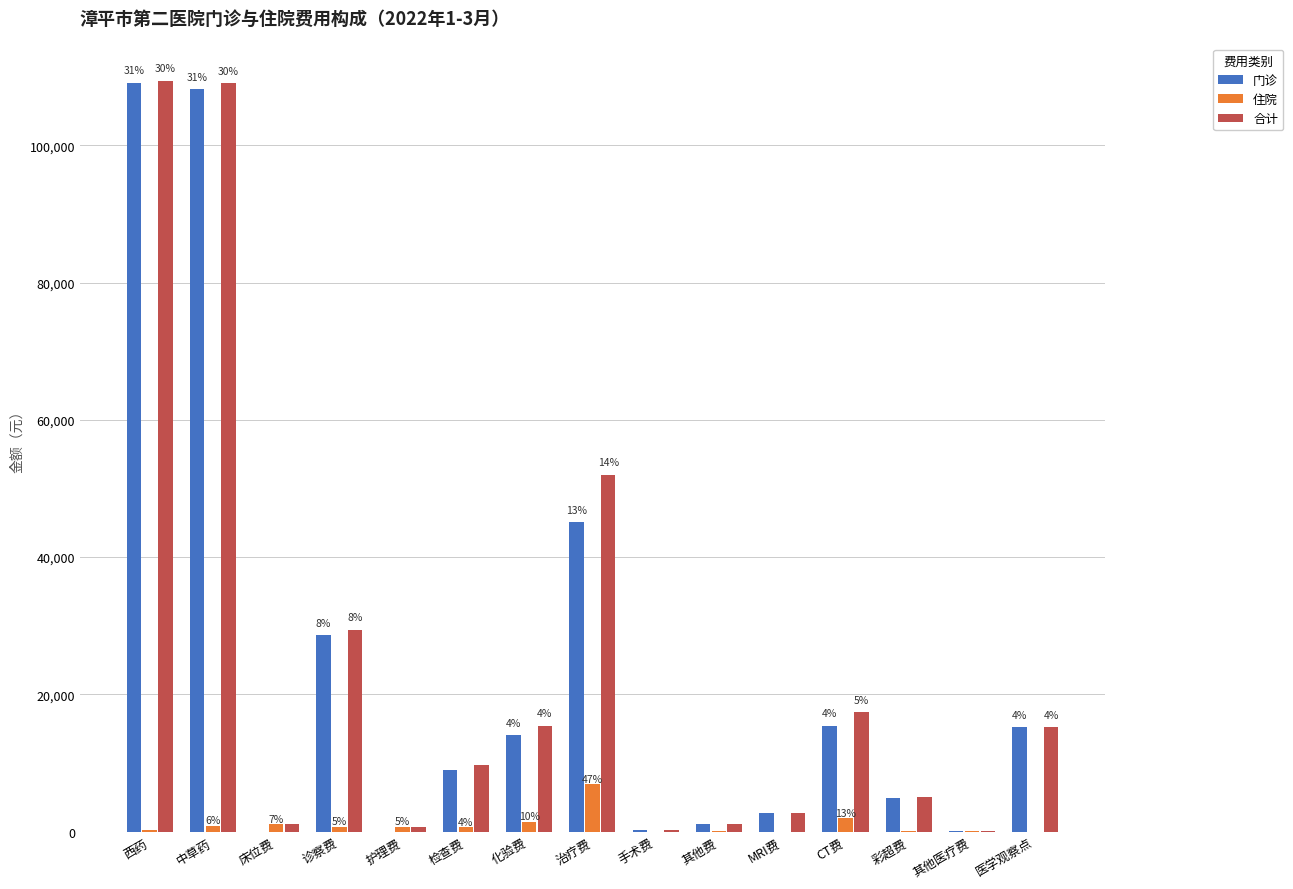

True or false: 合计 has a value of 29379.0 at 诊察费.

True